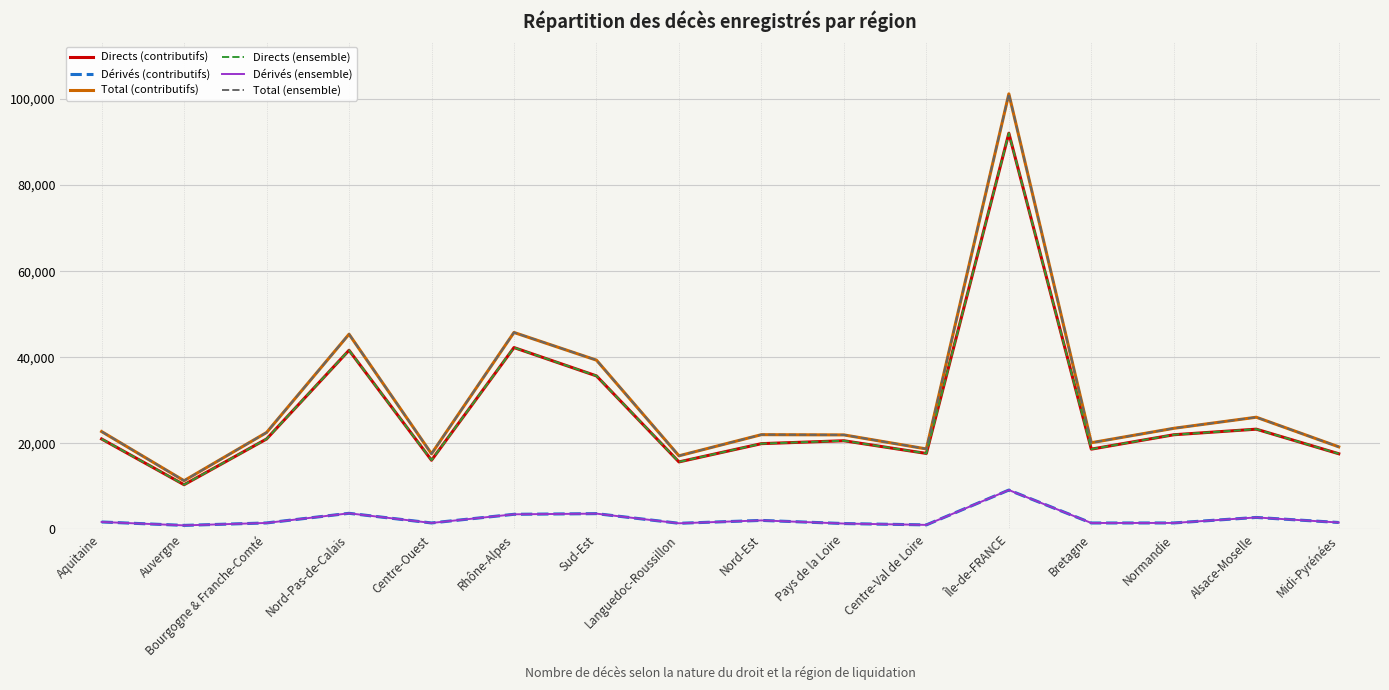

Does the chart have visible grid lines?

Yes